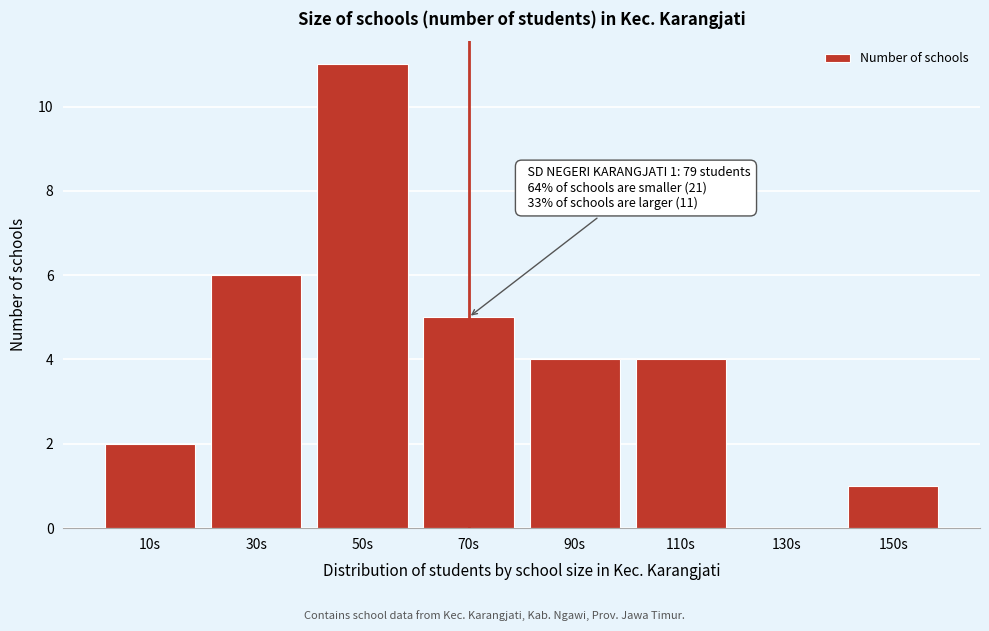

Reading left to right, extract all data points from this chart.

10s=2	30s=6	50s=11	70s=5	90s=4	110s=4	130s=0	150s=1